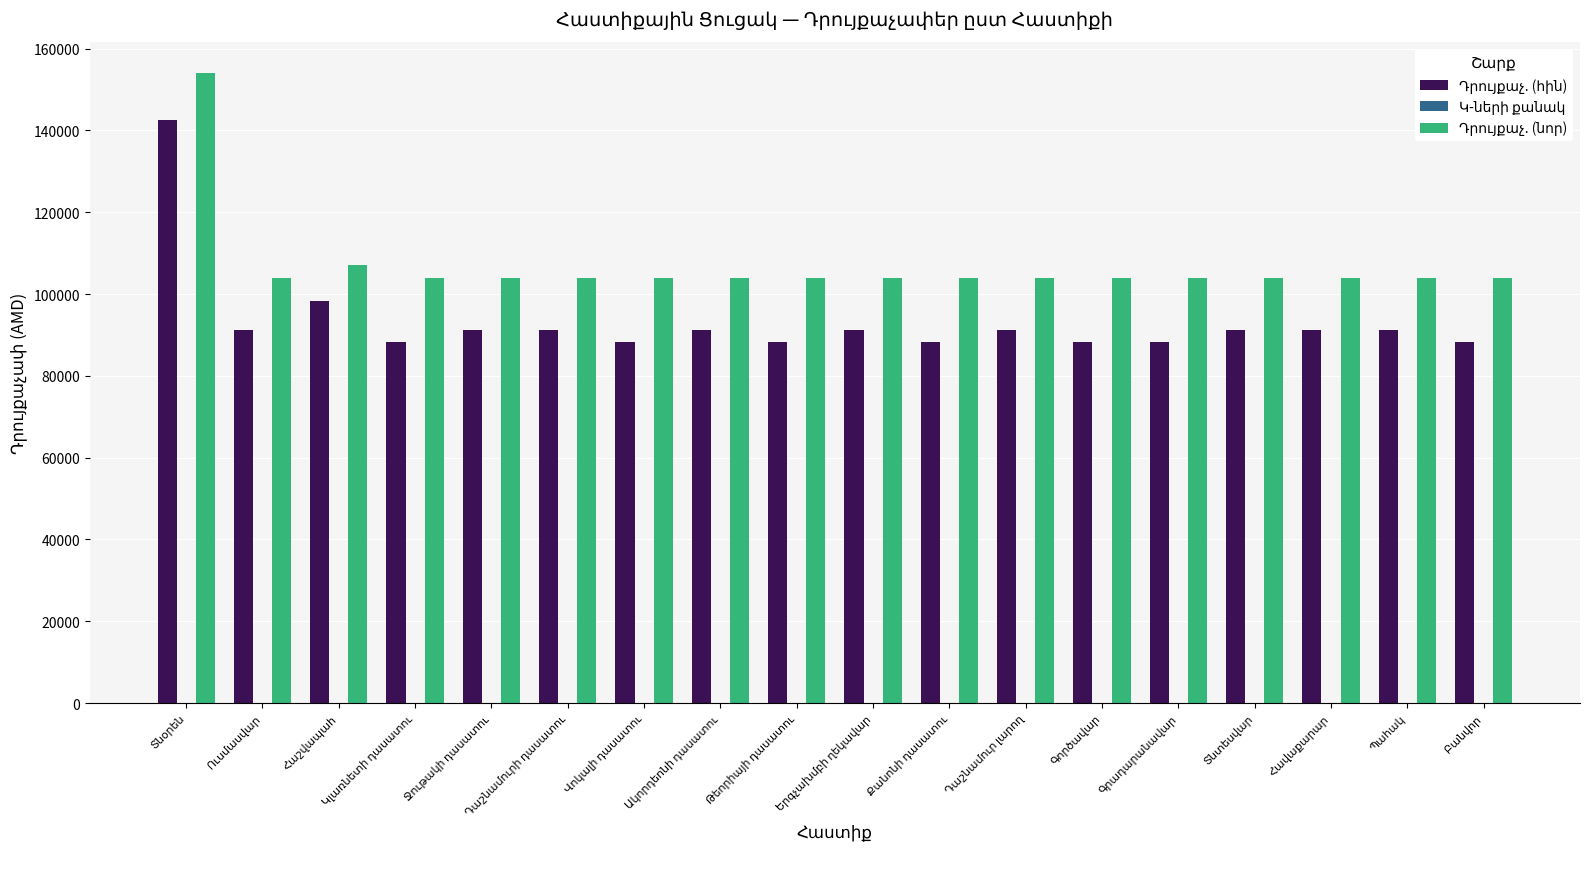

What is the maximum value shown in the chart?

154000.0